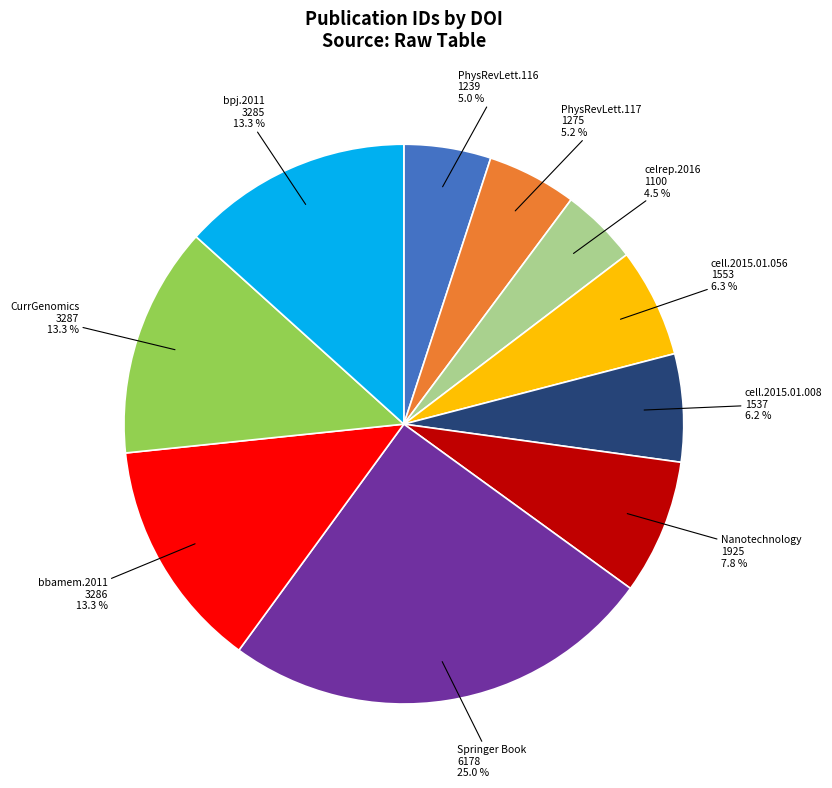

Which category has the smallest portion of the pie?

celrep.2016 1100